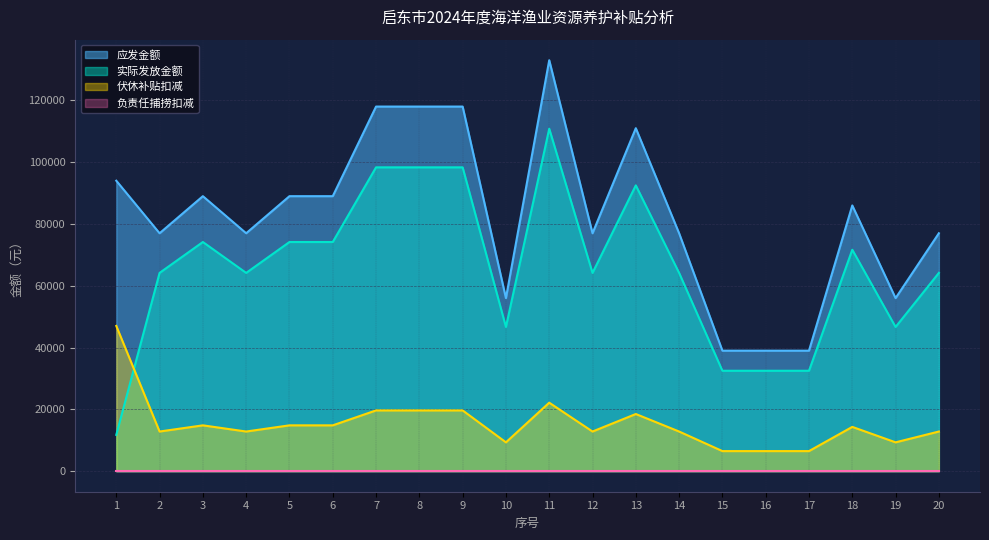

The 应发金额 series shows 77000 at 2. True or false?

True